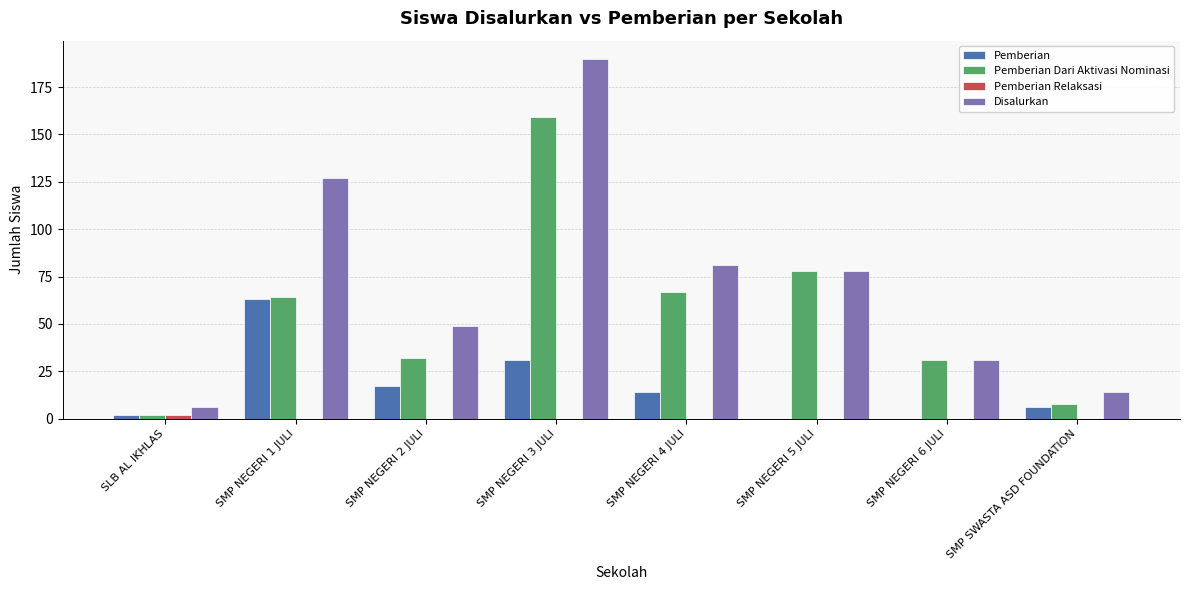

What is the approximate value of Disalurkan at SMP SWASTA ASD FOUNDATION, to the nearest 10?

10